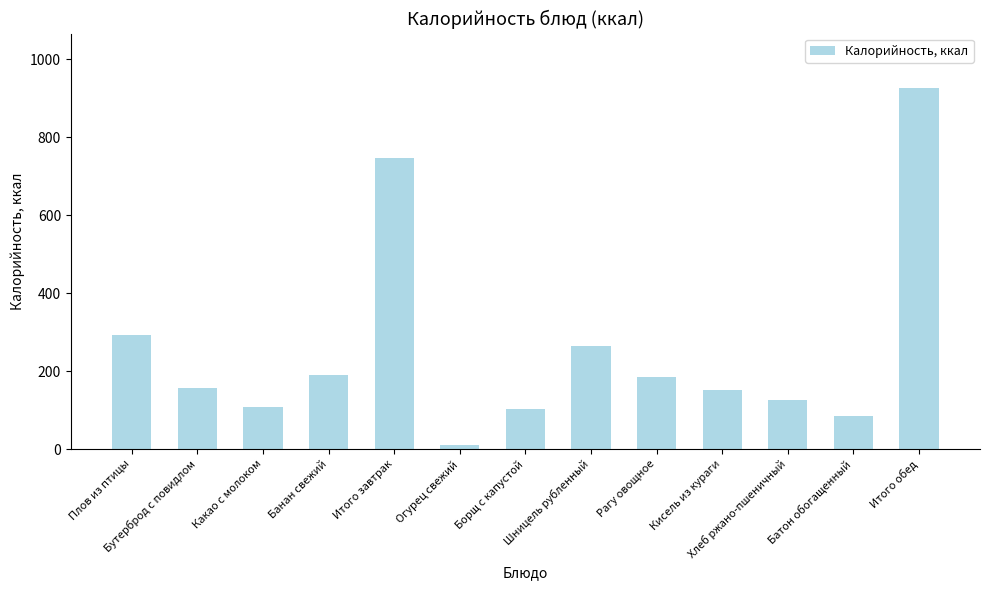

Which label corresponds to the smallest value in the chart?

Огурец свежий